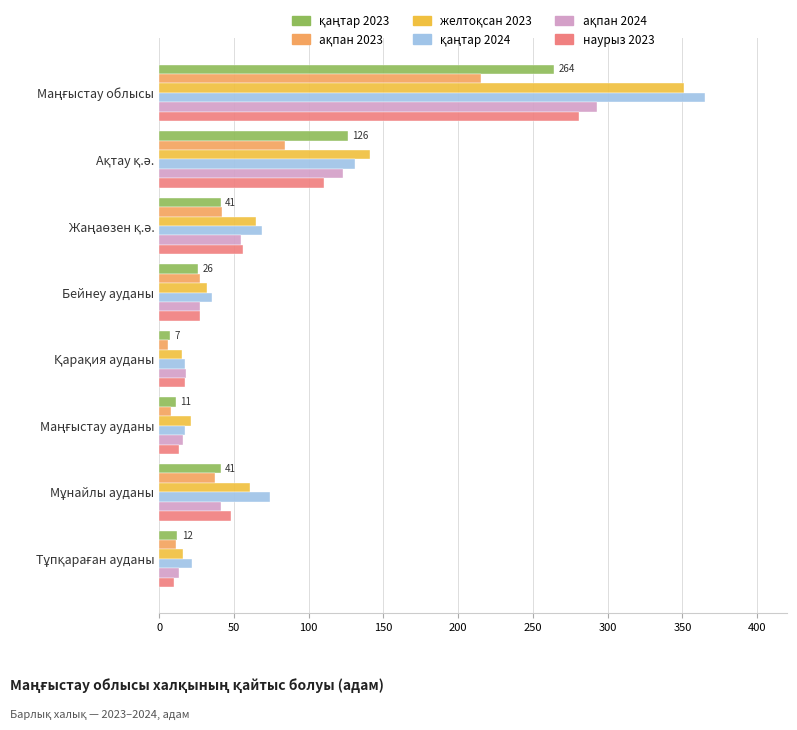

What is the greatest value displayed?

365